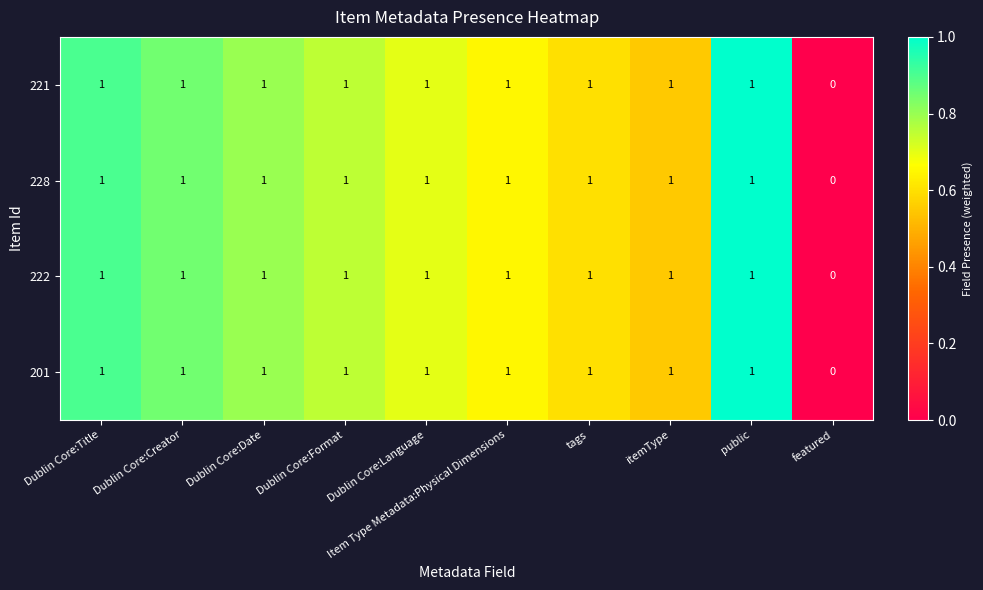

What is the sum of all 228 values?

9